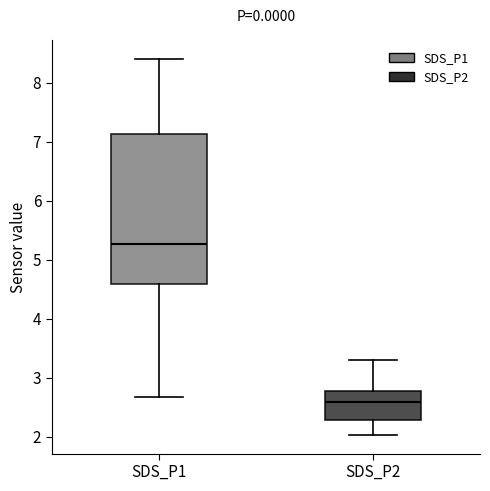

Reading left to right, transcribe this box plot: for each box, give where its median line is, the range the box spans, and where its two whiskers end, as read against the y-axis. The values are not printed on the chart, so give them approximately, as read against the axis.

SDS_P1: median 5.3, box 4.6 to 7.1, whiskers 2.7 to 8.4
SDS_P2: median 2.6, box 2.3 to 2.8, whiskers 2.0 to 3.3